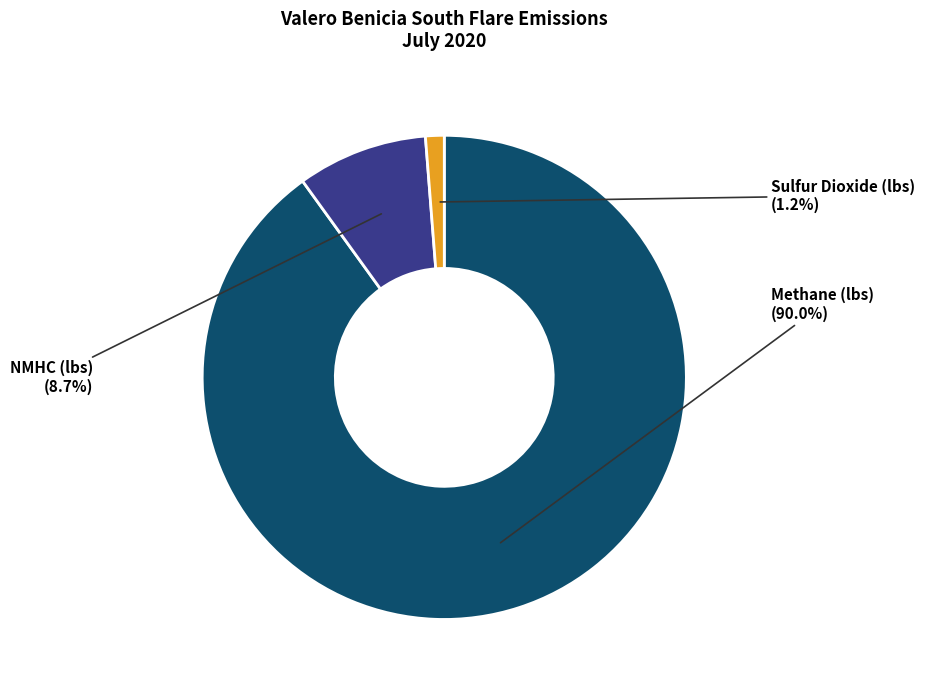

Rank the categories by value from highest to lowest.

Methane (lbs), NMHC (lbs), Sulfur Dioxide (lbs)